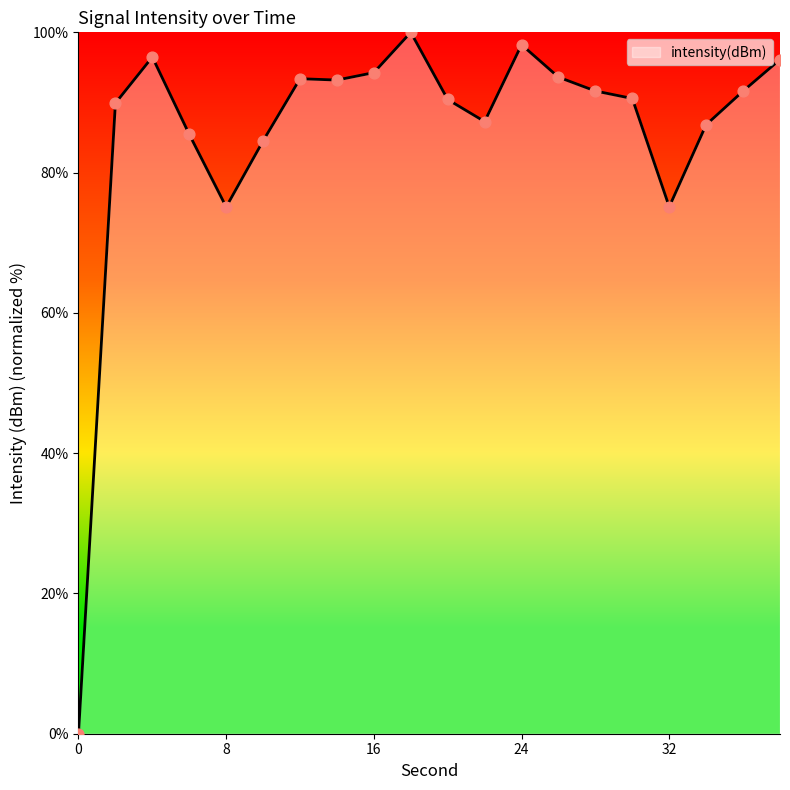

What is the difference between the maximum and minimum values?

100.0